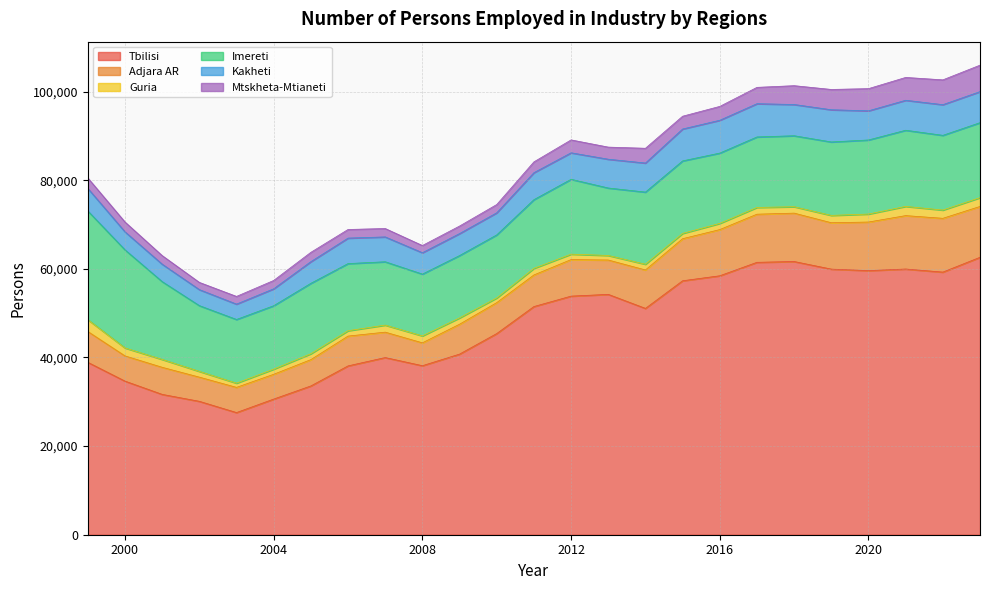

How many data points in Mtskheta-Mtianeti are above 2441?

12